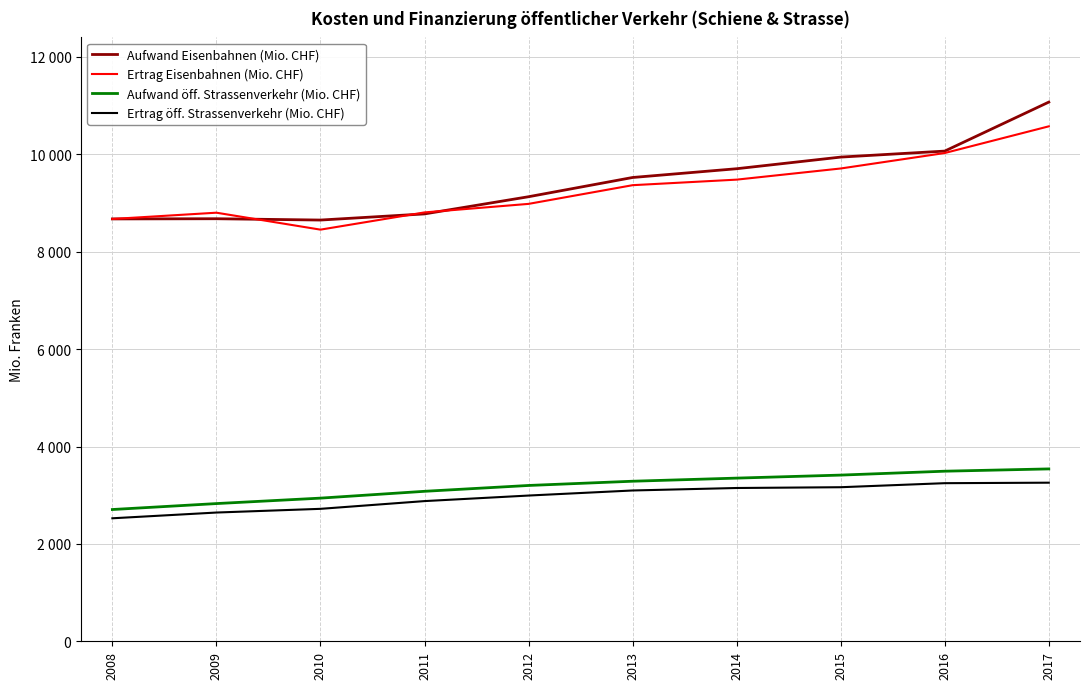

Reading right to left, list all the values displayed in this chart.

Aufwand Eisenbahnen (Mio. CHF): 2017=11073.3	2016=10067.3	2015=9944.0	2014=9705.0	2013=9525.0	2012=9130.0	2011=8777.0	2010=8651.0	2009=8678.0	2008=8674.0
Ertrag Eisenbahnen (Mio. CHF): 2017=10575.5	2016=10027.6	2015=9710.0	2014=9481.0	2013=9367.0	2012=8983.0	2011=8808.0	2010=8454.0	2009=8802.0	2008=8673.0
Aufwand öff. Strassenverkehr (Mio. CHF): 2017=3540.0	2016=3493.0	2015=3413.0	2014=3351.0	2013=3287.0	2012=3200.0	2011=3080.0	2010=2940.0	2009=2828.0	2008=2706.0
Ertrag öff. Strassenverkehr (Mio. CHF): 2017=3257.0	2016=3247.0	2015=3164.0	2014=3148.0	2013=3097.0	2012=2993.0	2011=2879.0	2010=2720.0	2009=2644.0	2008=2526.0